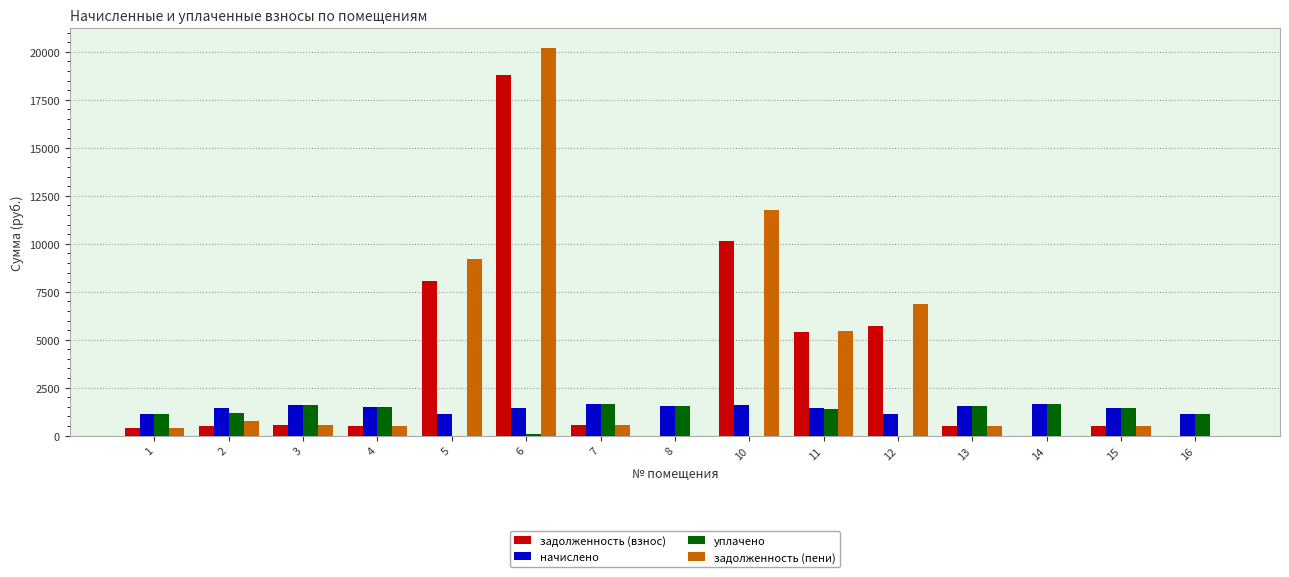

At which category is the sum across all series the highest?

6